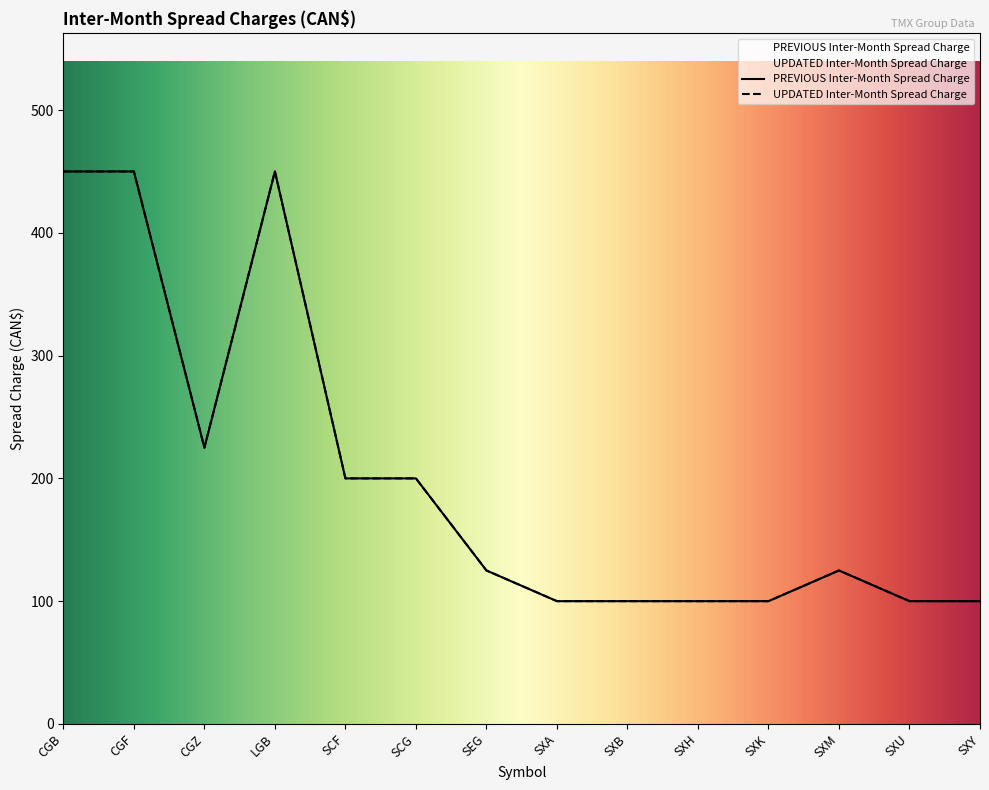

Is the value of UPDATED Inter-Month Spread Charge at CGB greater than the value of PREVIOUS Inter-Month Spread Charge at CGF?

No